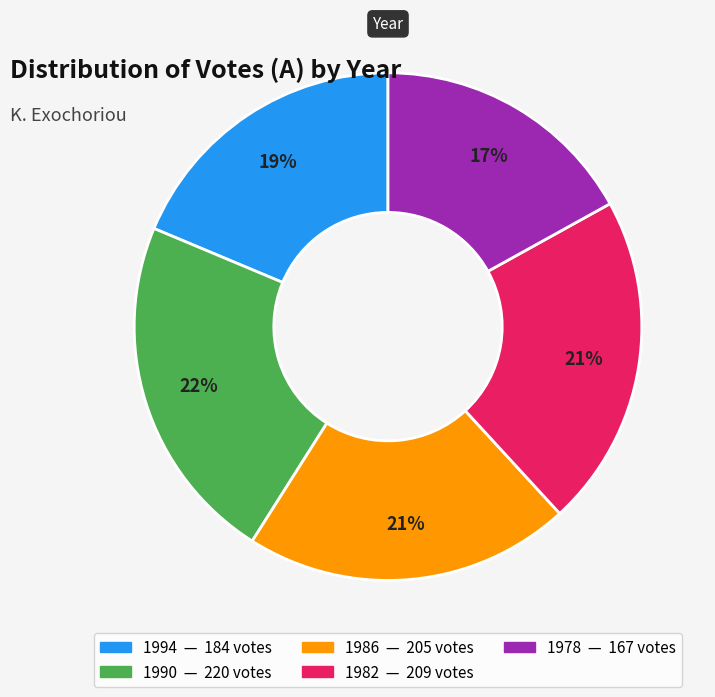

The 1978 slice represents 26% of the pie. True or false?

False